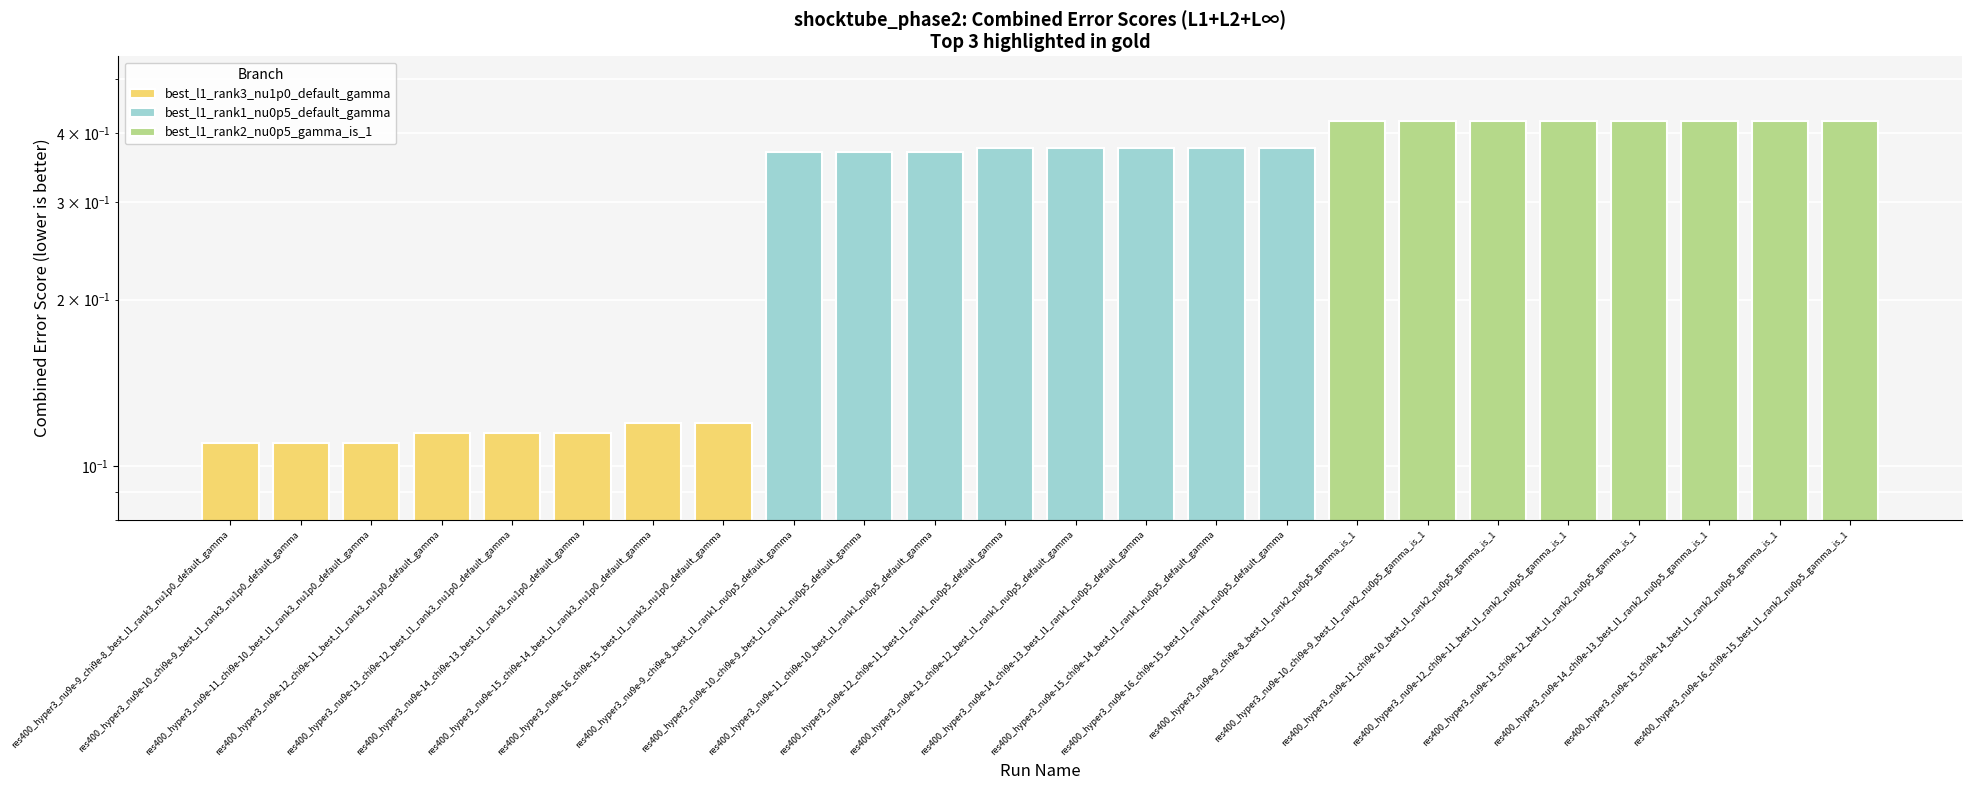

At which category does the chart reach its minimum across all series?

res400_hyper3_nu9e-9_chi9e-8_best_l1_rank3_nu1p0_default_gamma